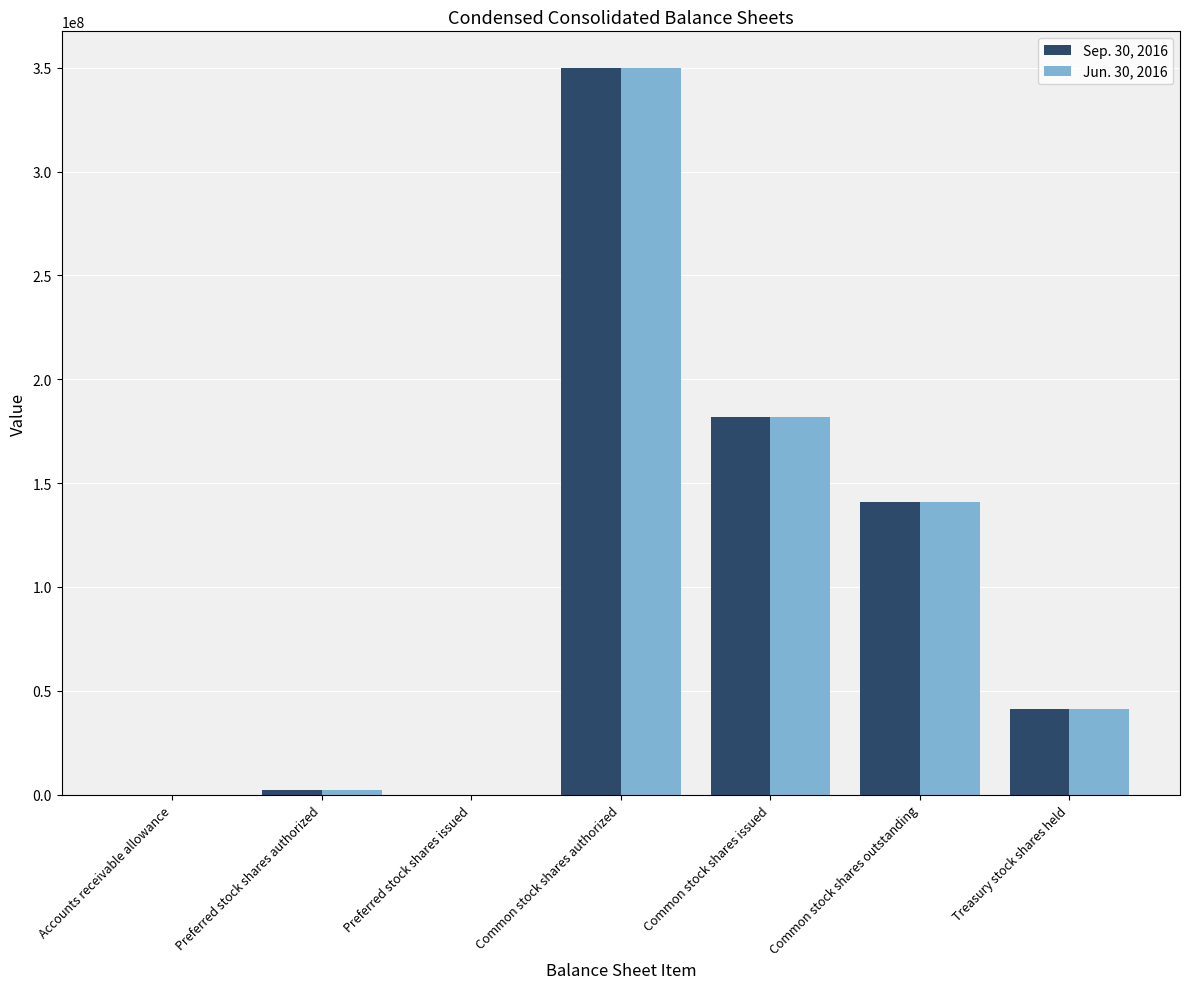

Which series changed the most between Common stock shares issued and Treasury stock shares held?

Sep. 30, 2016